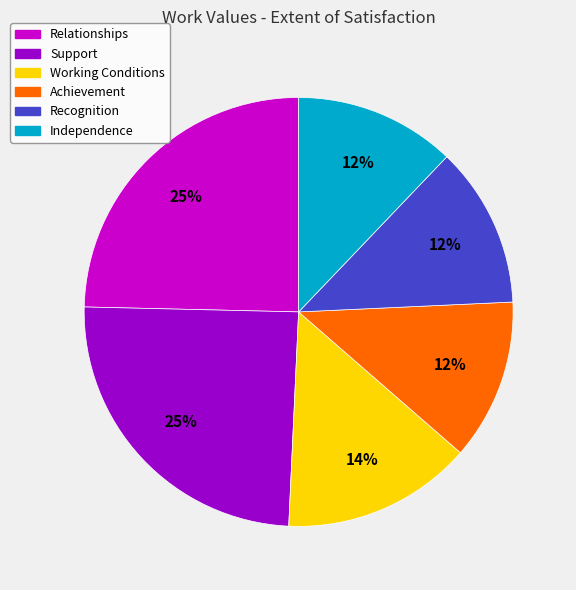

True or false: Independence accounts for 12% of the total.

True